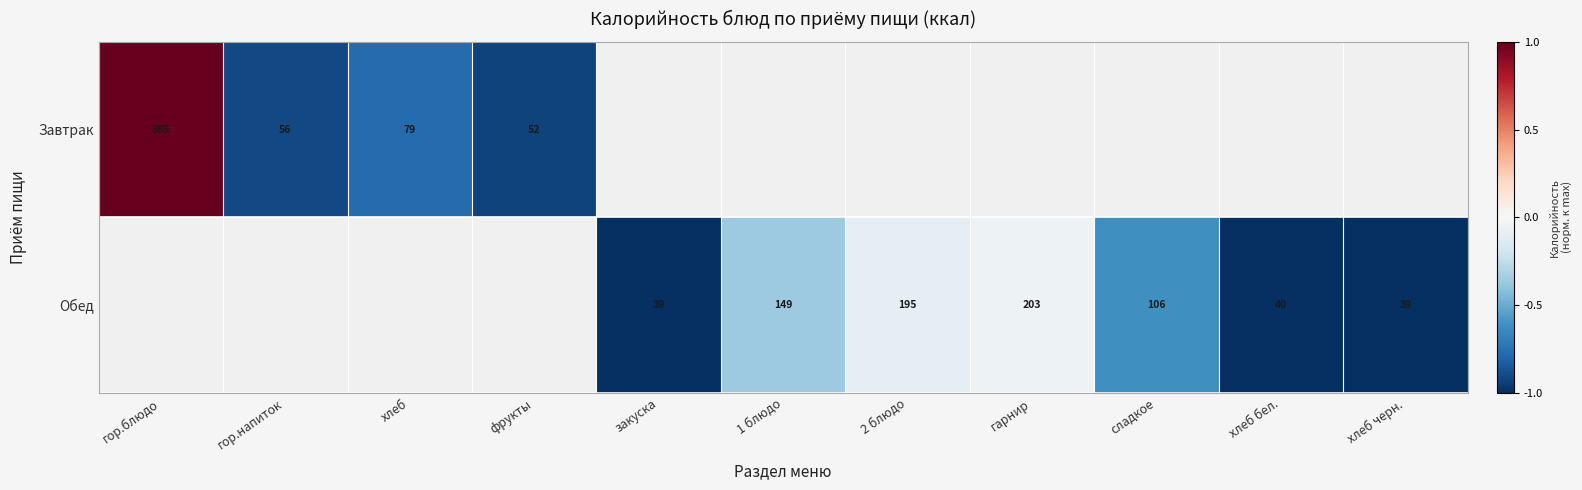

What is the minimum value shown in the chart?

-1.0